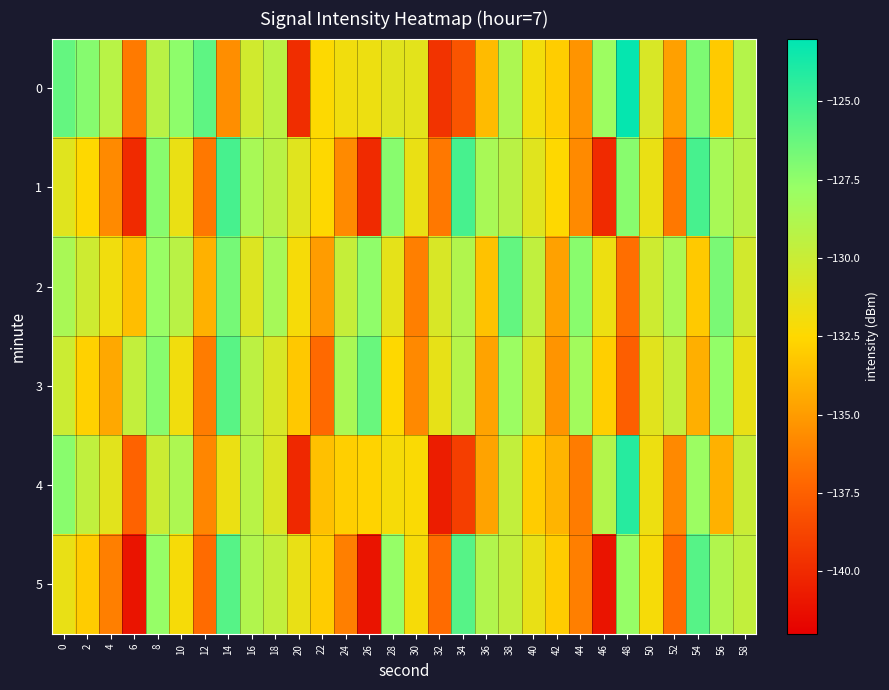

What is the spread (max minus min) of values at 52?

8.4